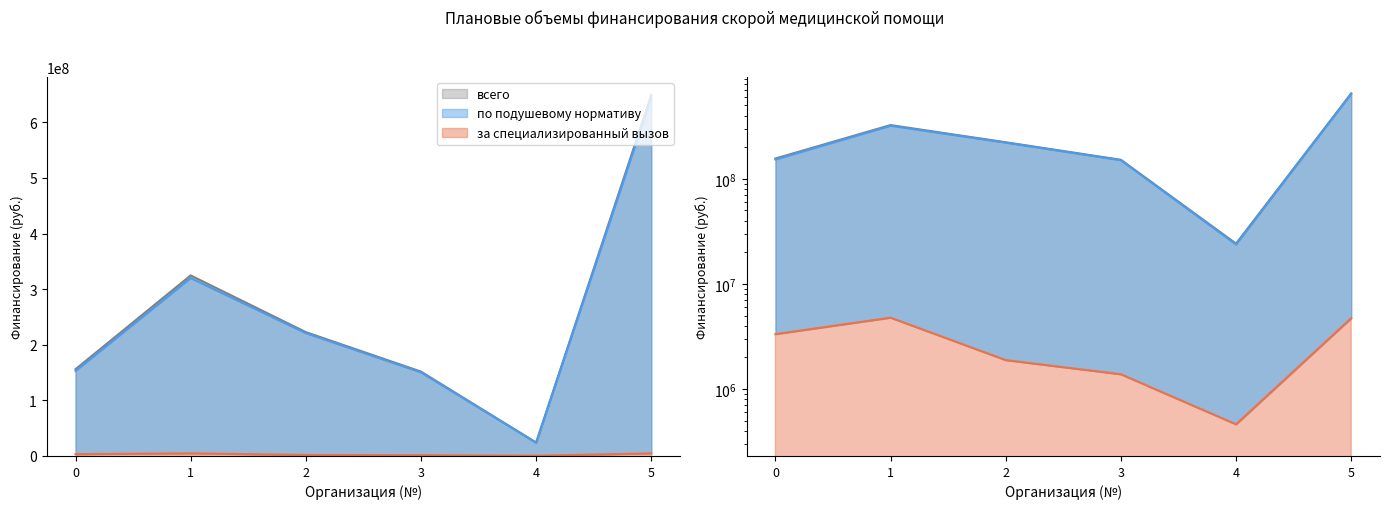

Which series changed the most between 0 and 1?

всего